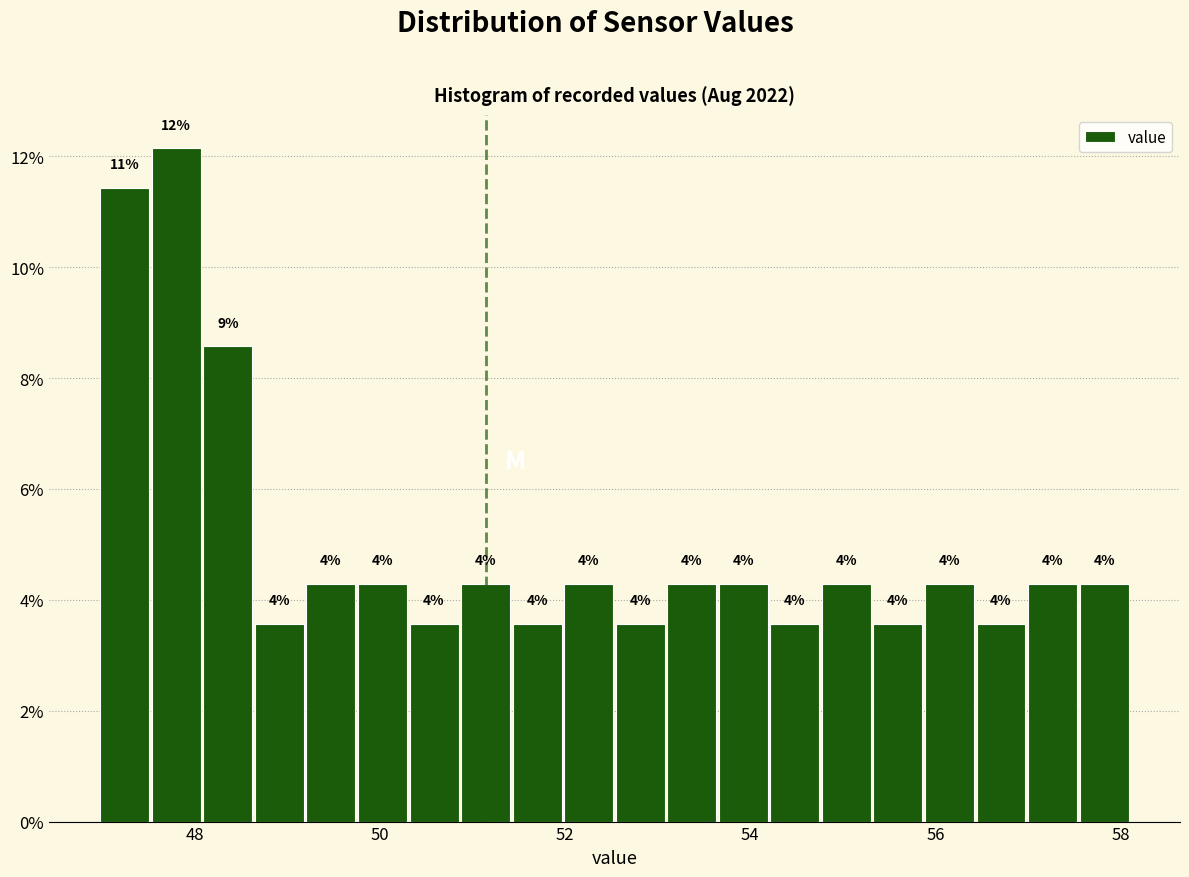

Read against the x-axis, roughly where is the centre of the tallest bar?

47.8